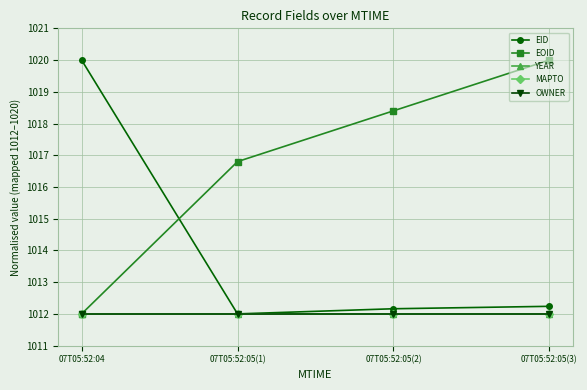

Does the chart have visible grid lines?

Yes